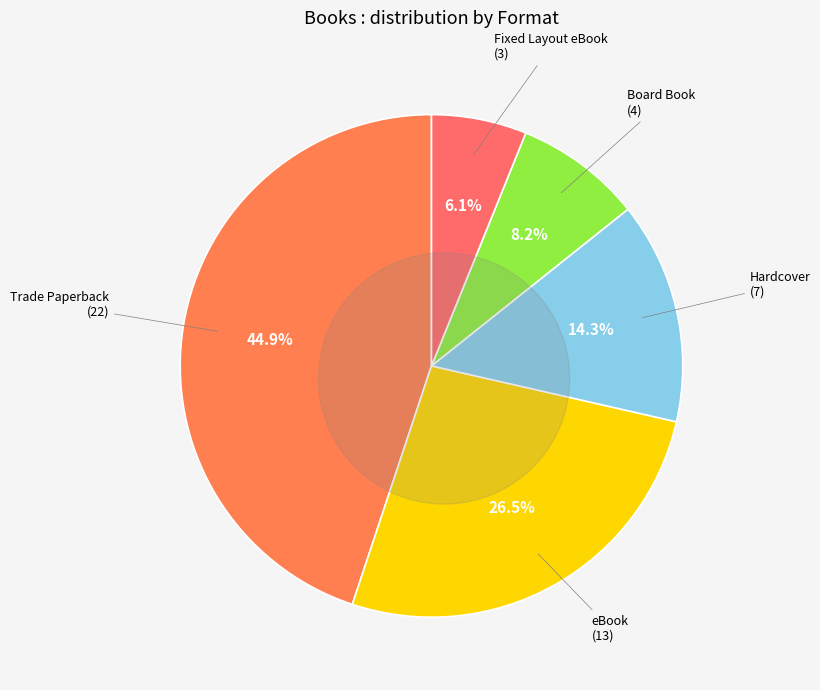

What percentage is the eBook slice, to the nearest percent?

27%